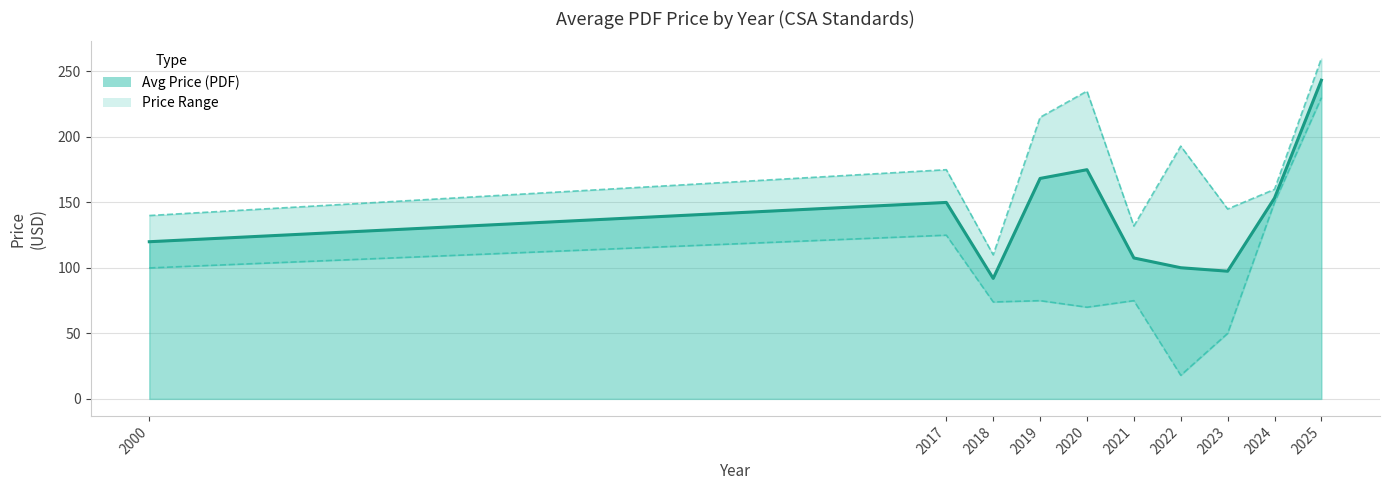

Which series changed the most between 2020 and 2023?

Upper Price